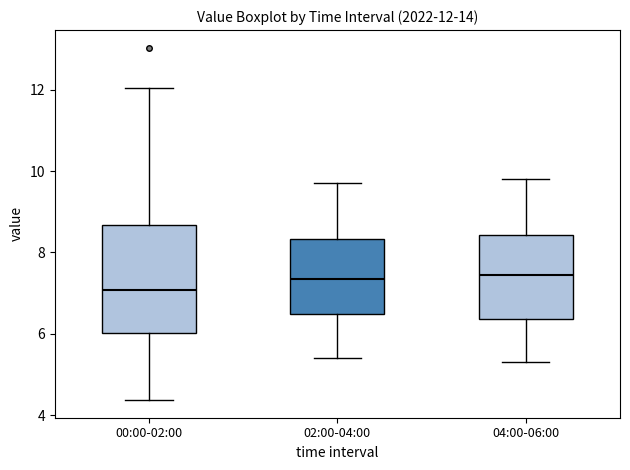

Comparing the boxes themselves (not the whiskers), which one is the tallest?

00:00-02:00